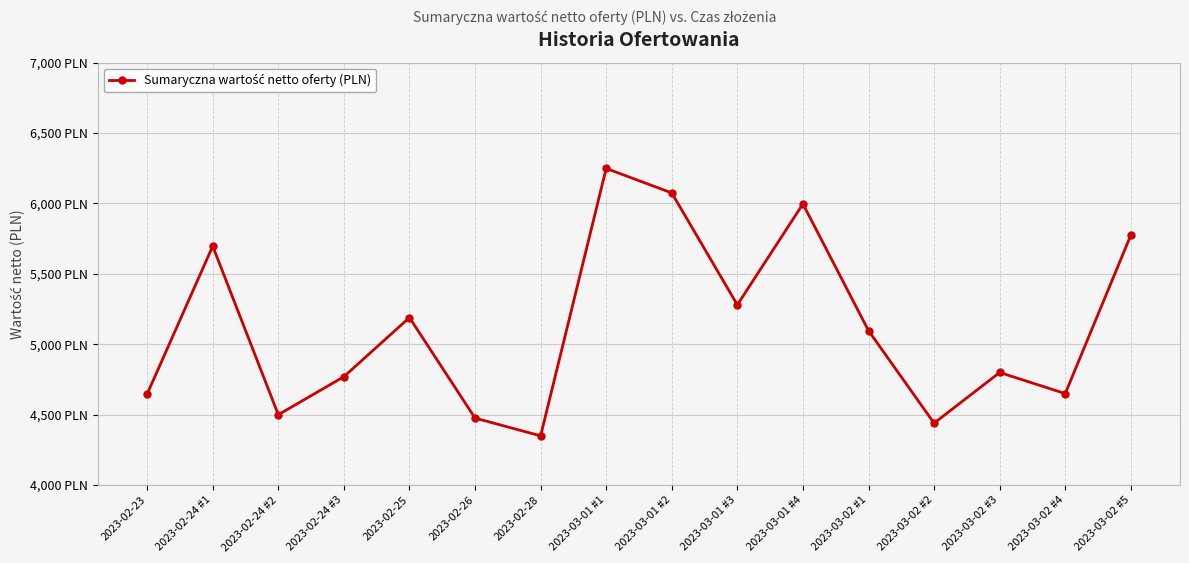

At which label is the value closest to 5299?

2023-03-01 #3